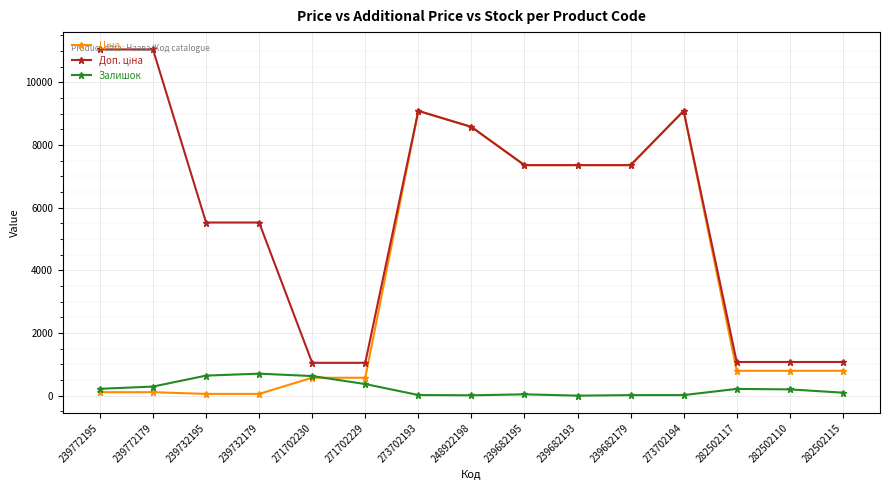

The value of Залишок at 239732195 is 640.0. True or false?

True